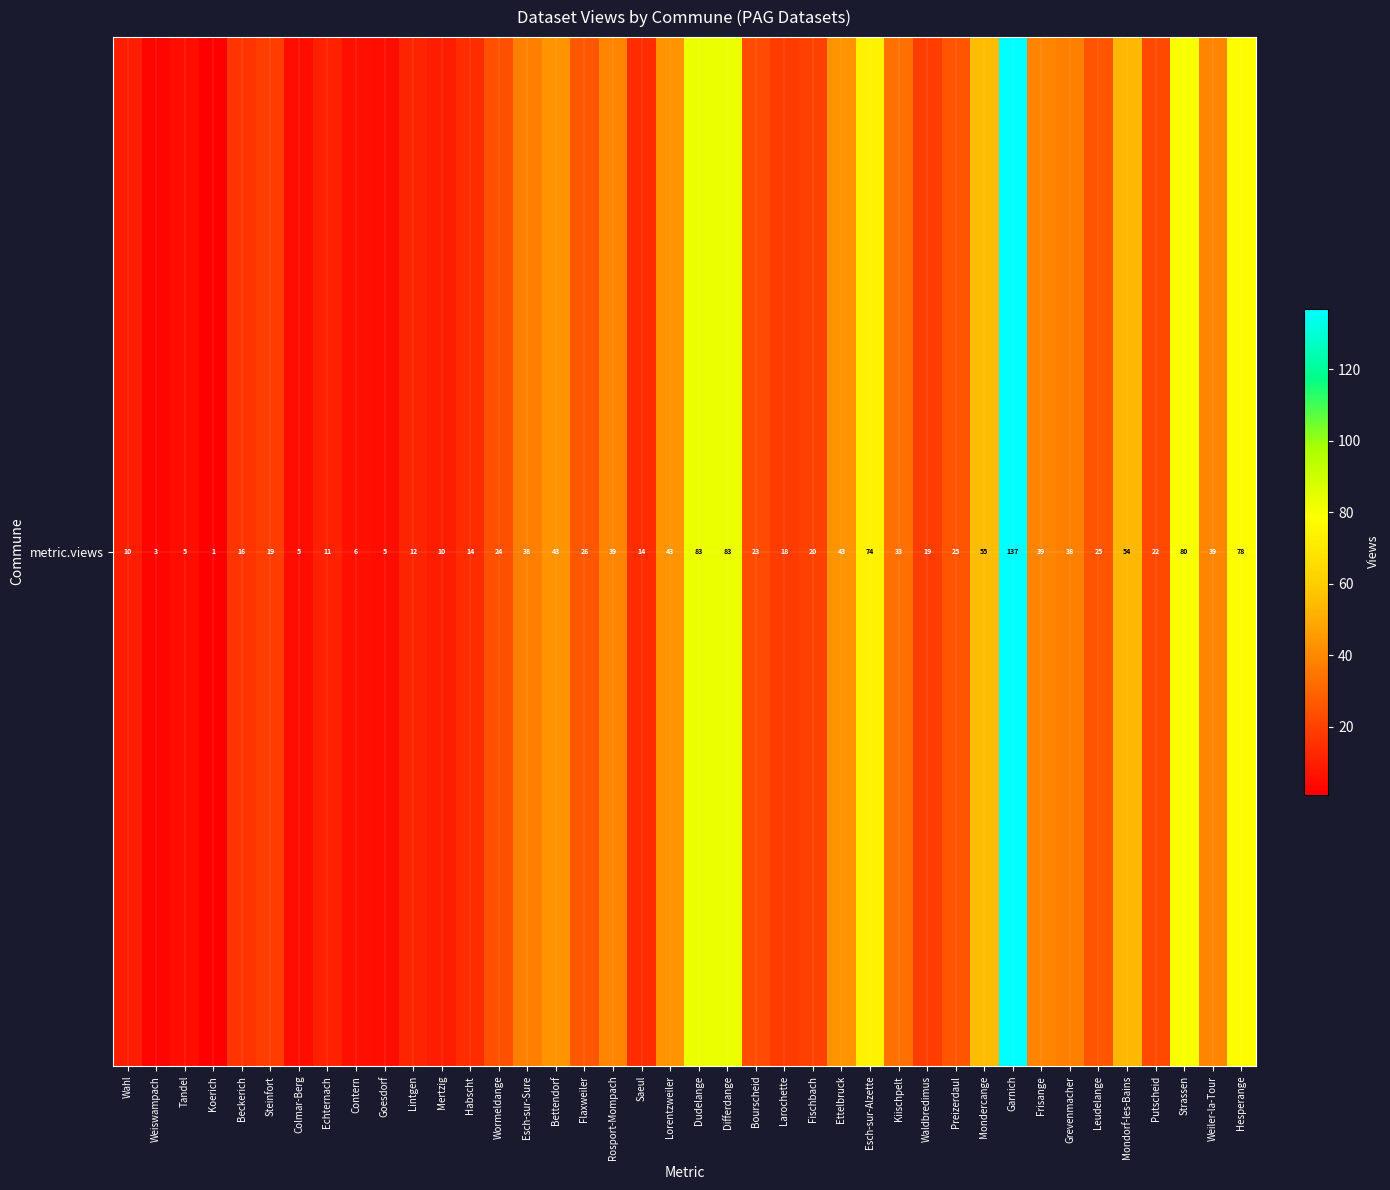

List the labels in order of value, largest first.

Garnich, Dudelange, Differdange, Strassen, Hesperange, Esch-sur-Alzette, Mondercange, Mondorf-les-Bains, Bettendorf, Lorentzweiler, Ettelbruck, Rosport-Mompach, Frisange, Weiler-la-Tour, Esch-sur-Sure, Grevenmacher, Kiischpelt, Flaxweiler, Preizerdaul, Leudelange, Wormeldange, Bourscheid, Putscheid, Fischbach, Steinfort, Waldbredimus, Larochette, Beckerich, Habscht, Saeul, Lintgen, Echternach, Wahl, Mertzig, Contern, Tandel, Colmar-Berg, Goesdorf, Weiswampach, Koerich